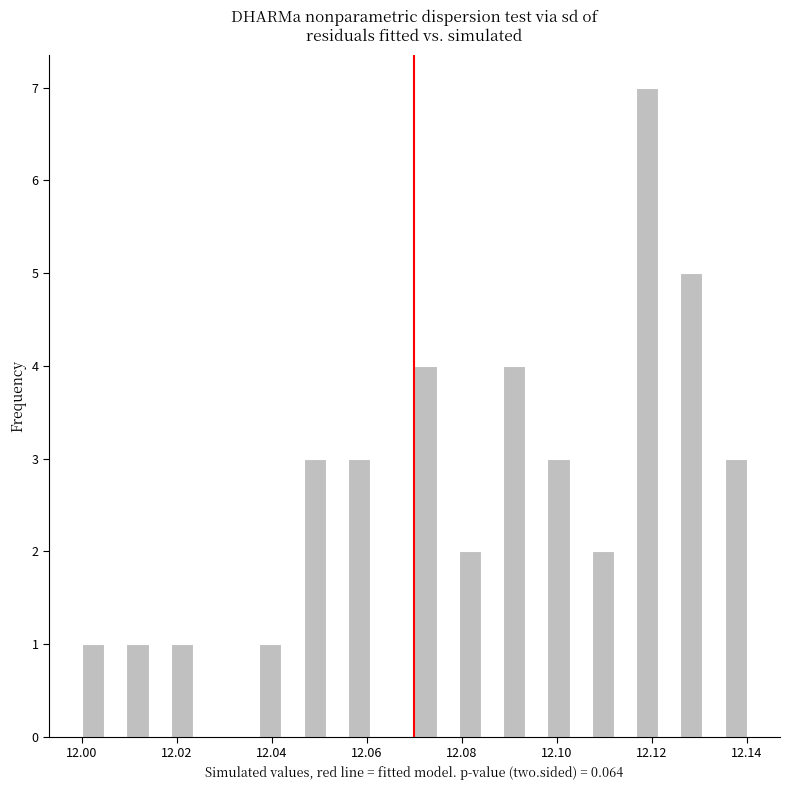

Around what value on the x-axis is the tallest bar? Give the approximate position of its centre, as read against the axis.

12.120